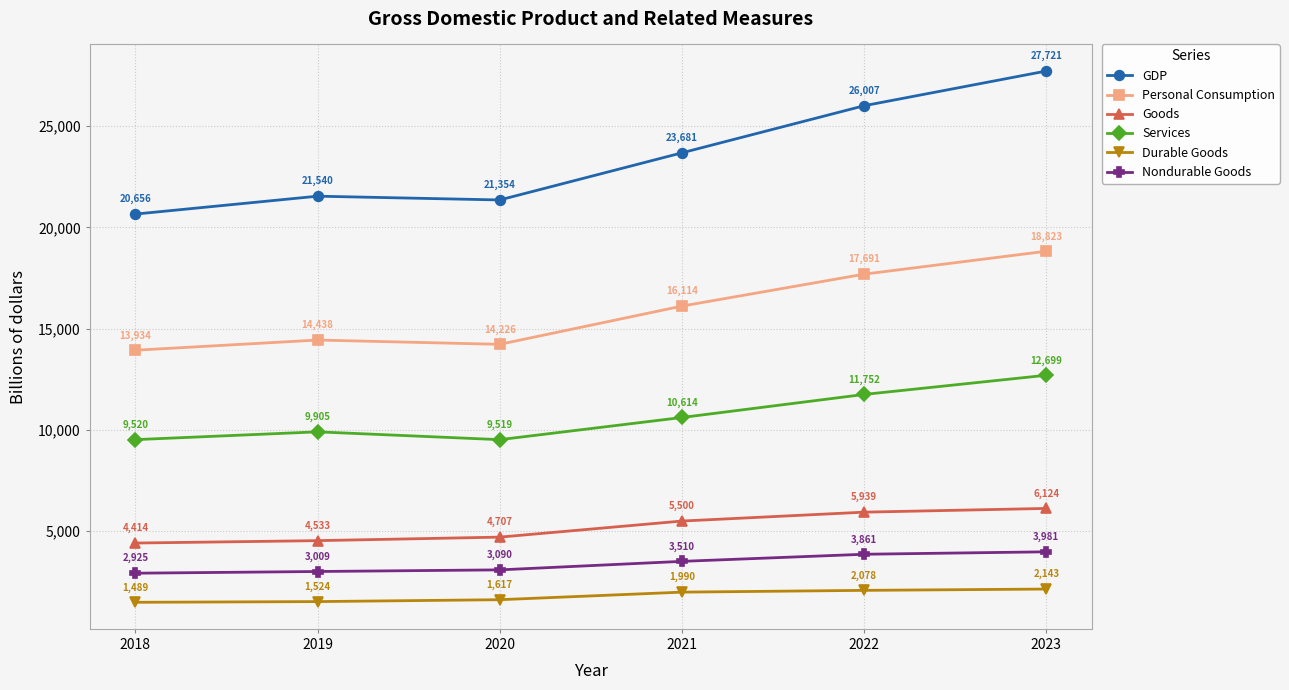

What is the value of the Services point at the 4th from the left?

10613.6